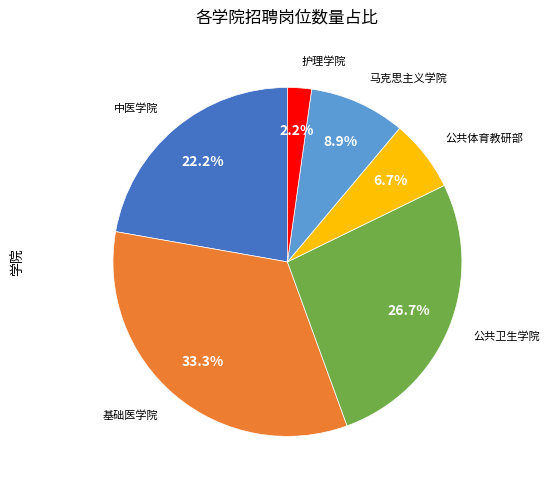

Is there any slice that represents more than half of the pie?

No